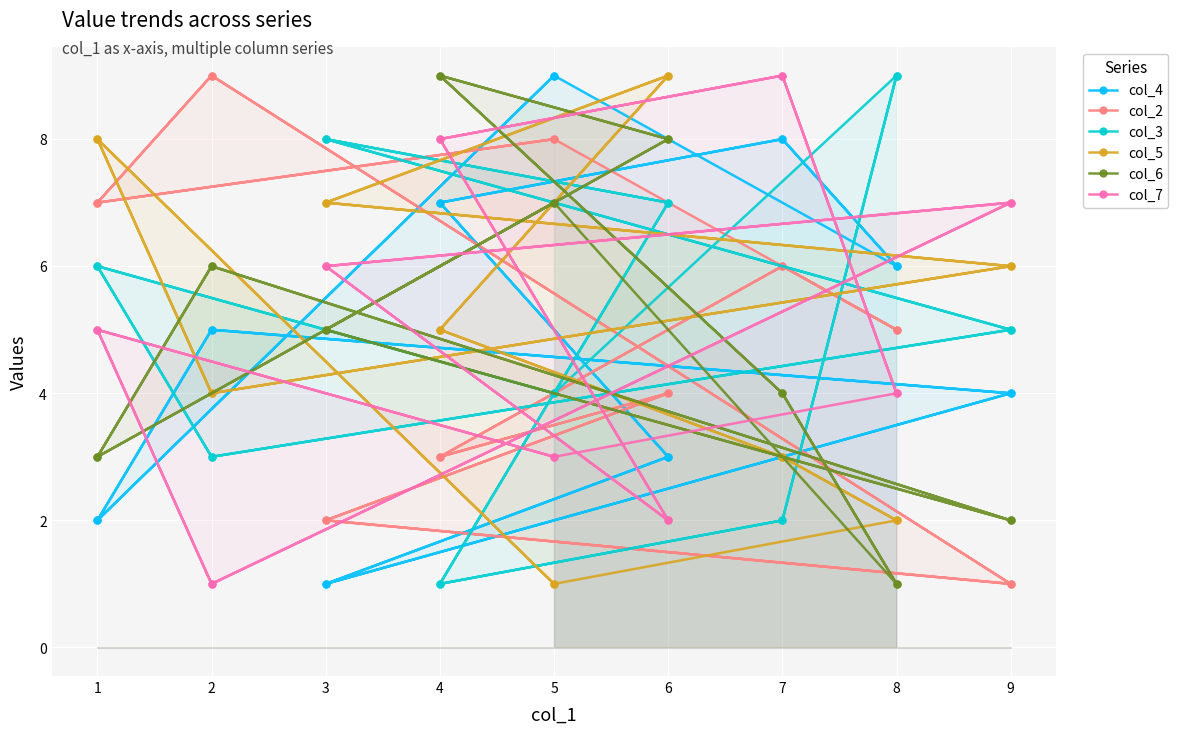

What is the minimum value for col_6?

1